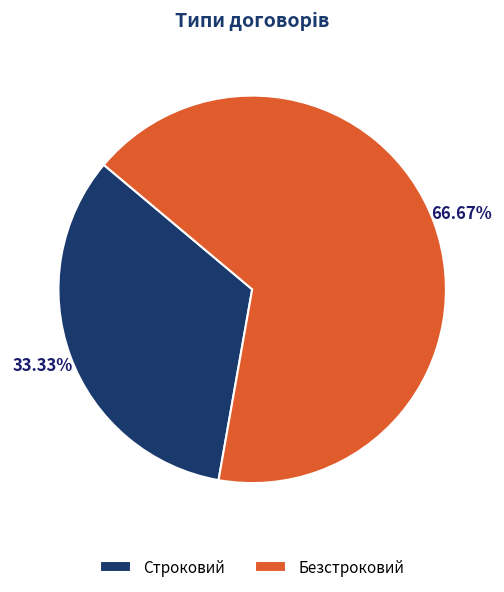

Which category has the smallest portion of the pie?

Строковий